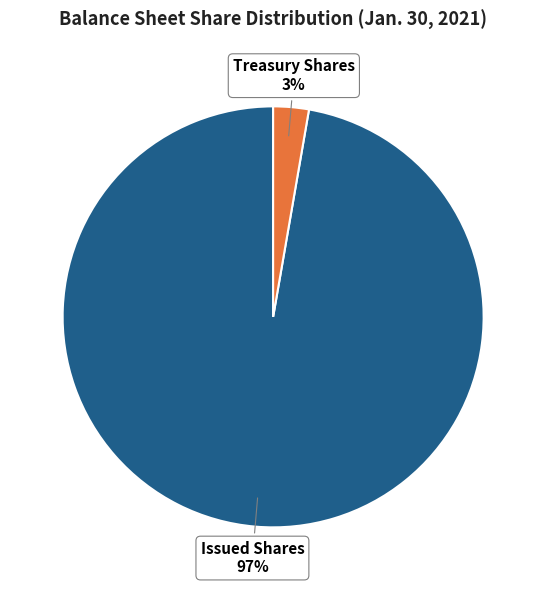

Does any single category account for the majority?

Yes